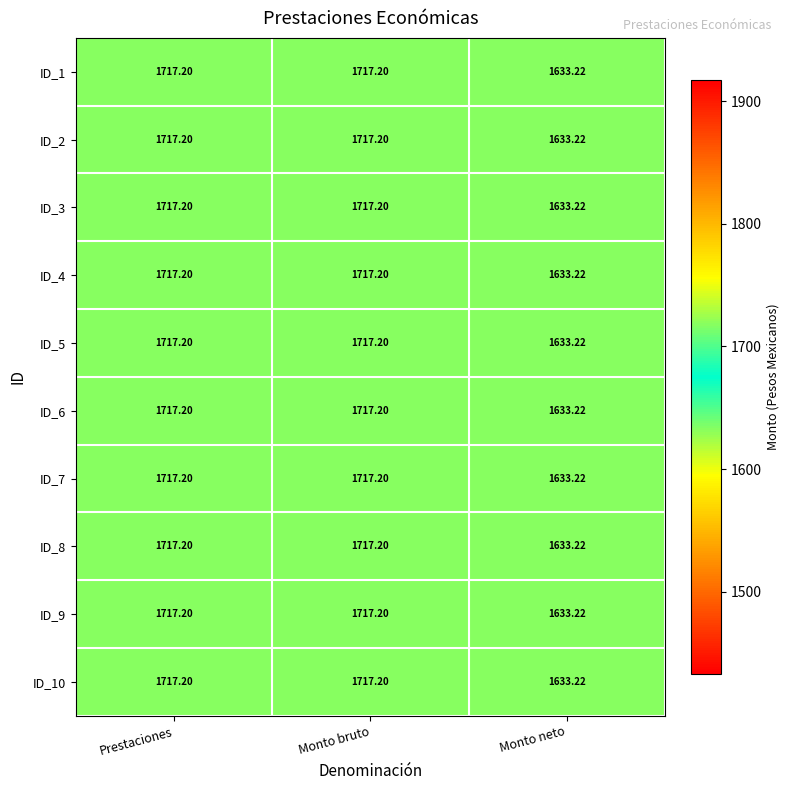

At which label does ID_1 first exceed 1717?

Prestaciones